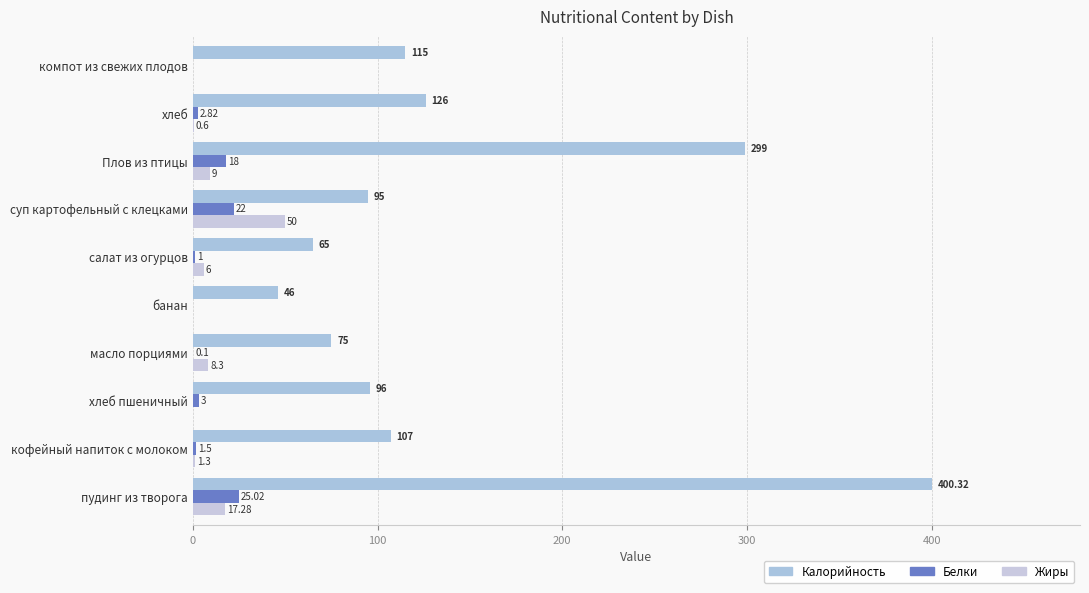

What position from the left is 0?

1